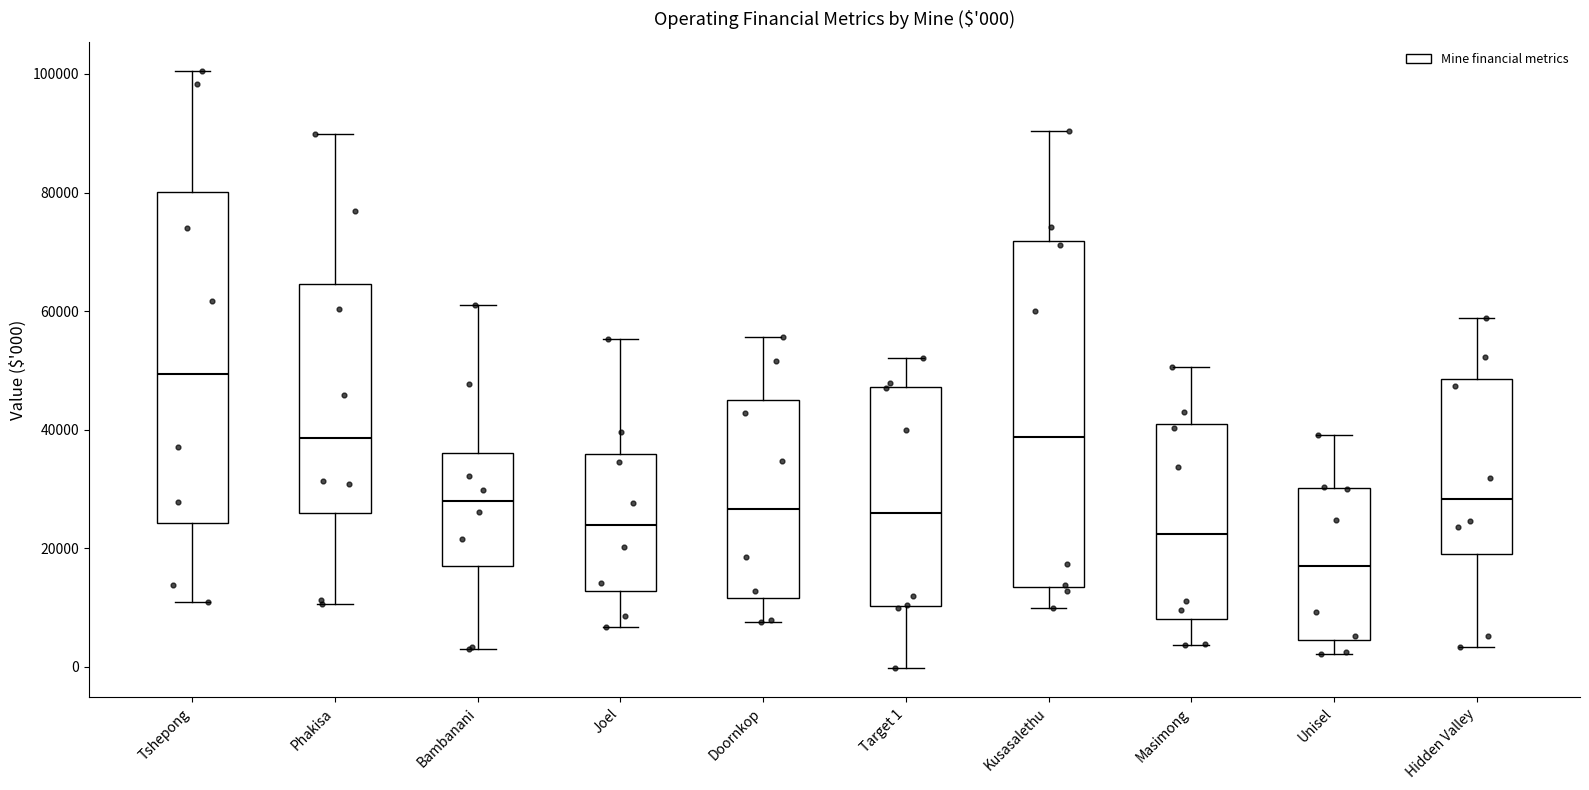

Which box has the highest median line?

Tshepong